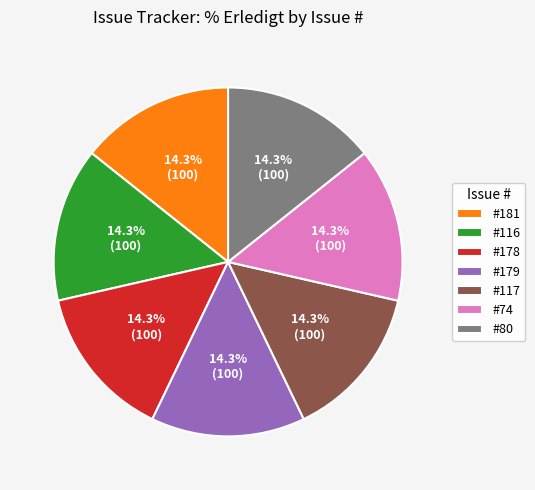

Approximately how many times larger is the value at #117 compared to #181?

1.0